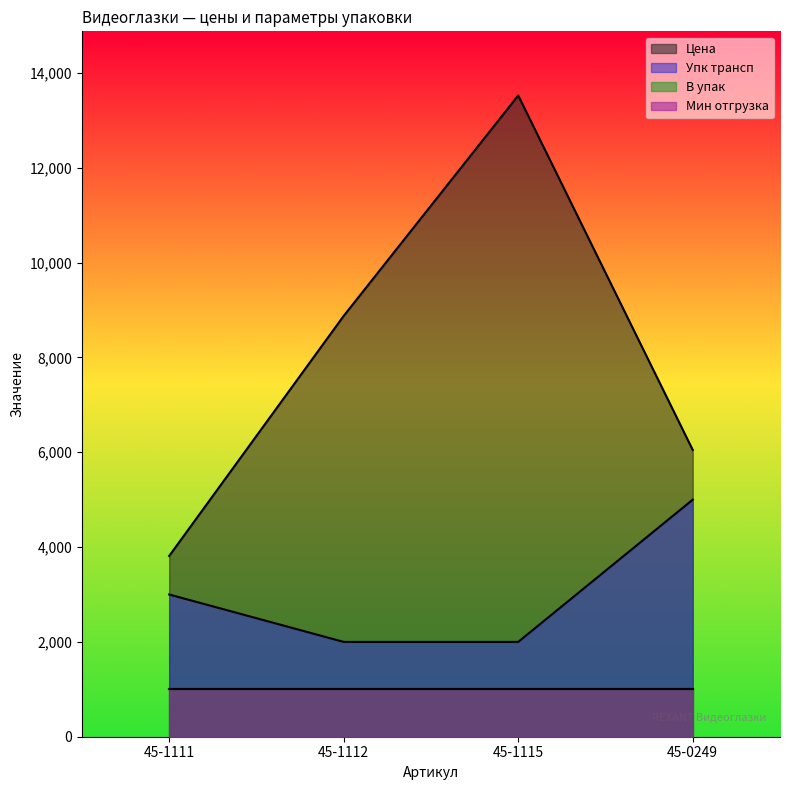

What is the difference between the highest and lowest values at 45-1112?

6876.0